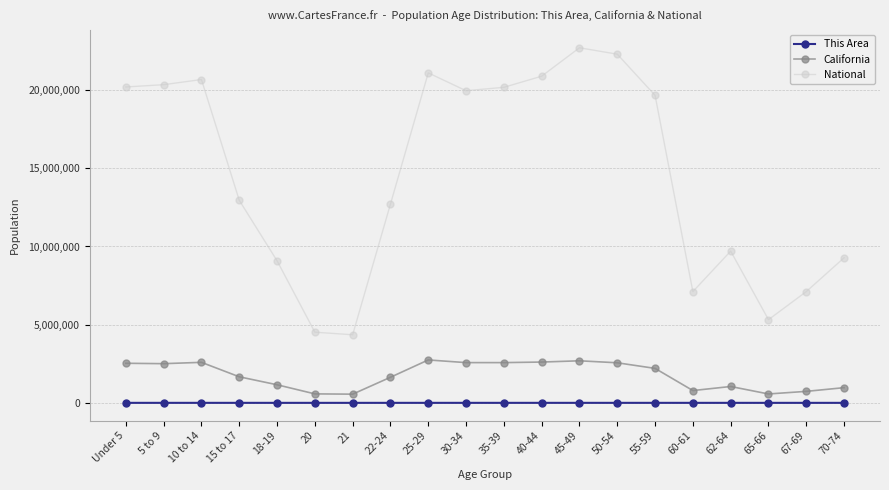

True or false: This Area has more than 1 points higher than both neighbors.

True